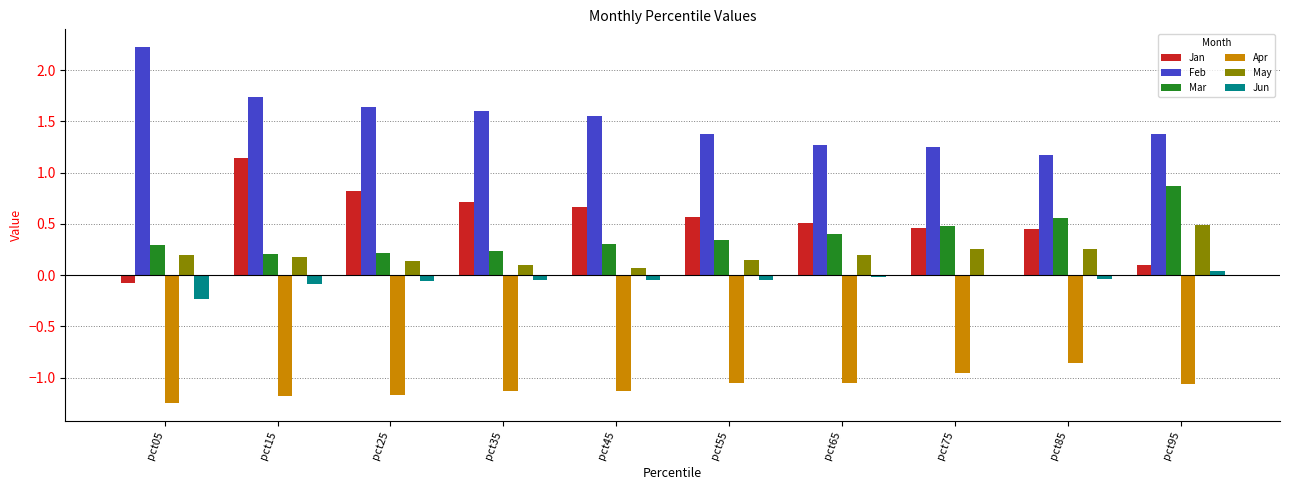

Is the value of Feb at pct45 greater than the value of May at pct25?

Yes